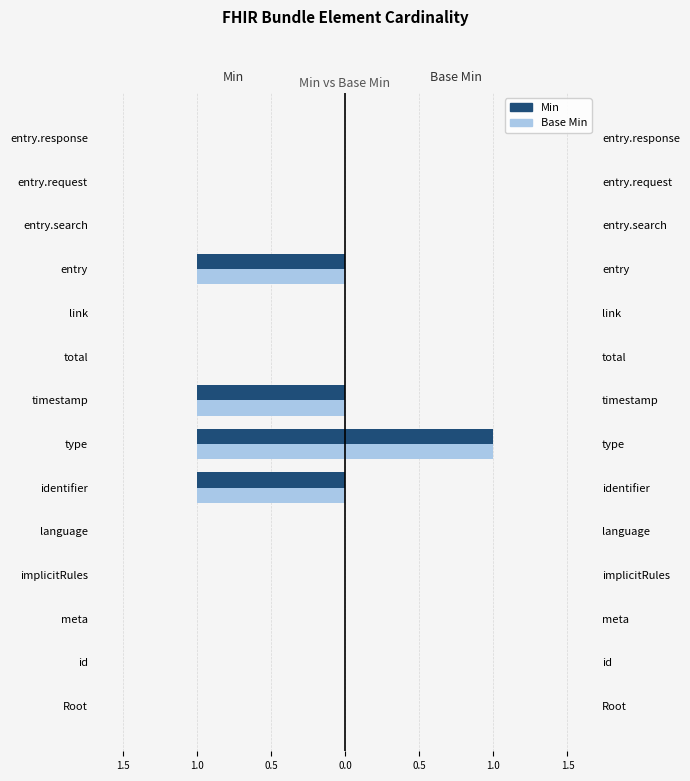

What is the greatest value displayed?

1